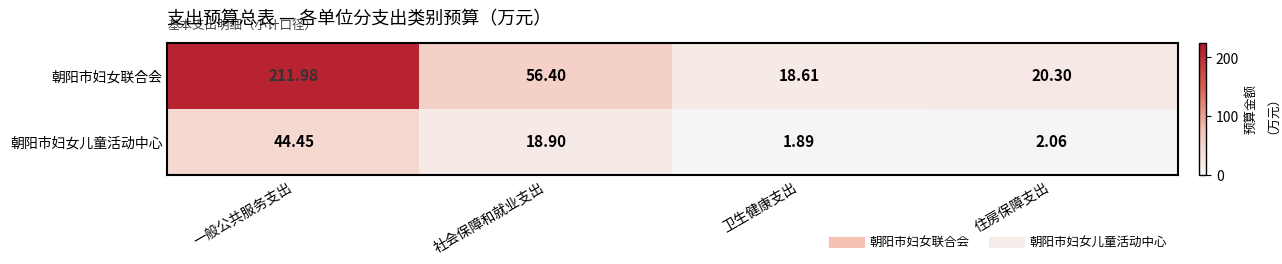

At how many categories does at least one series exceed 162?

1